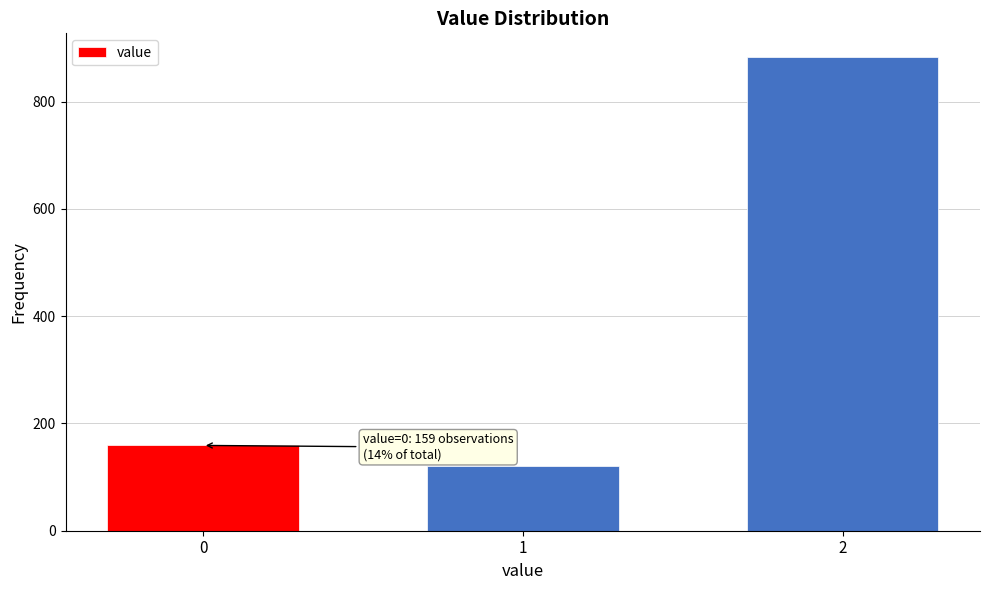

Reading left to right, what are all the values shown in this chart?

159	120	883